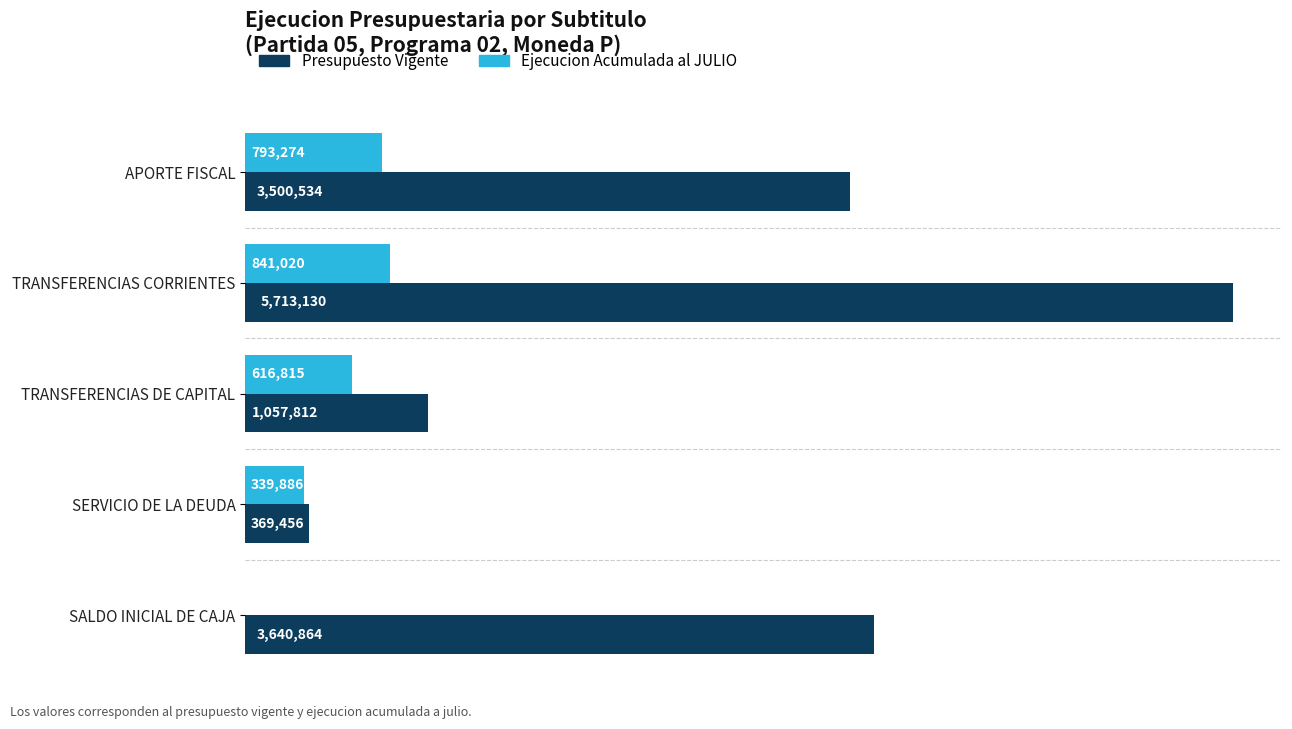

What are all the series names shown in the legend?

Presupuesto Vigente, Ejecucion Acumulada al JULIO